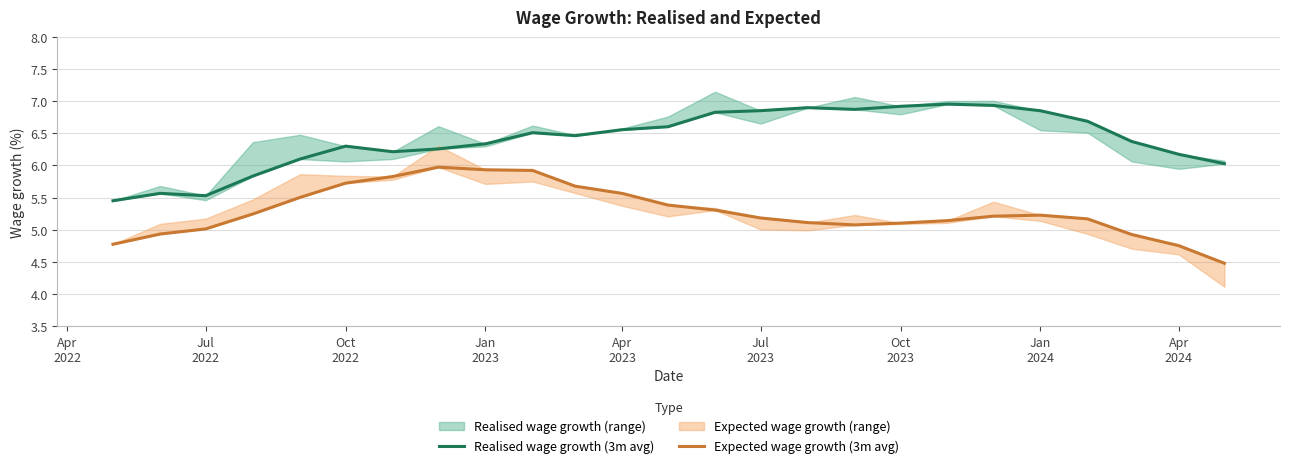

What is the difference between the second highest and minimum values in the Expected wage growth (3m avg) series?

1.5